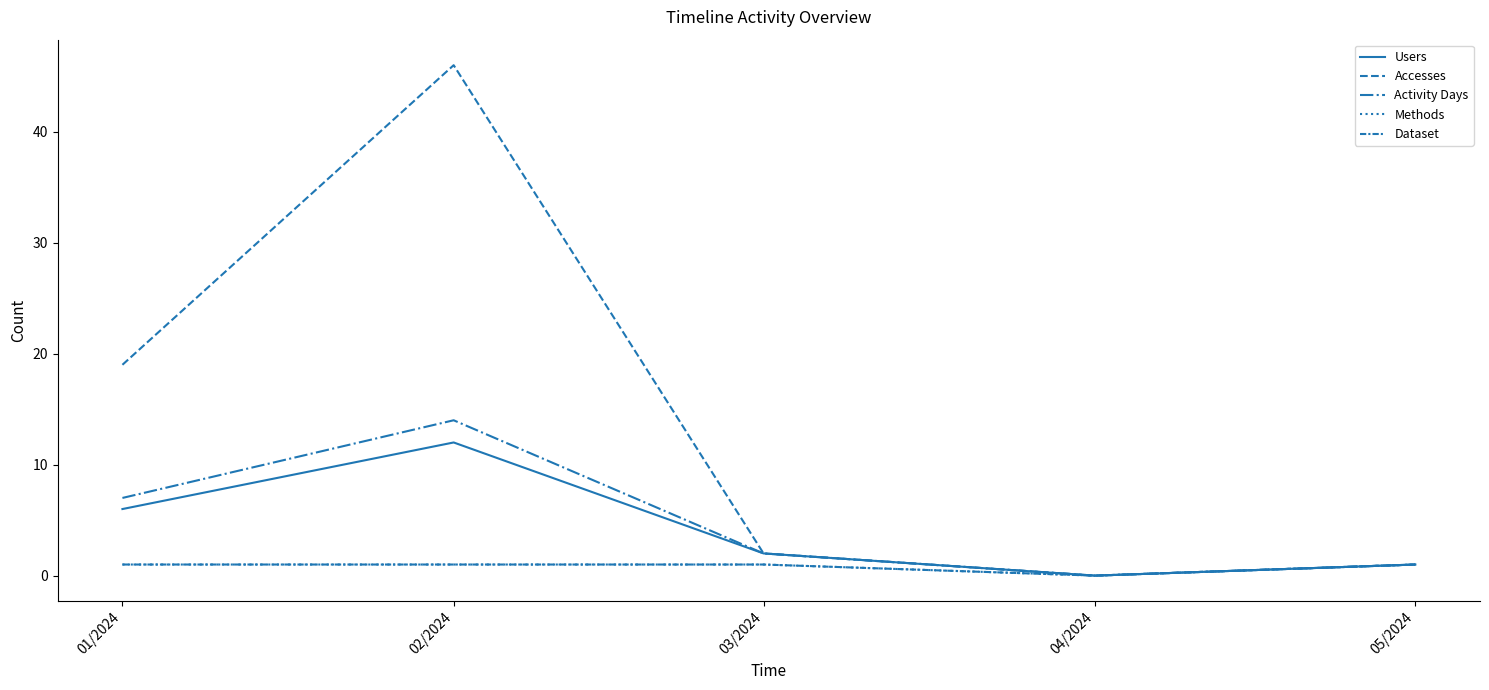

Which series has the largest range (max minus min)?

Accesses